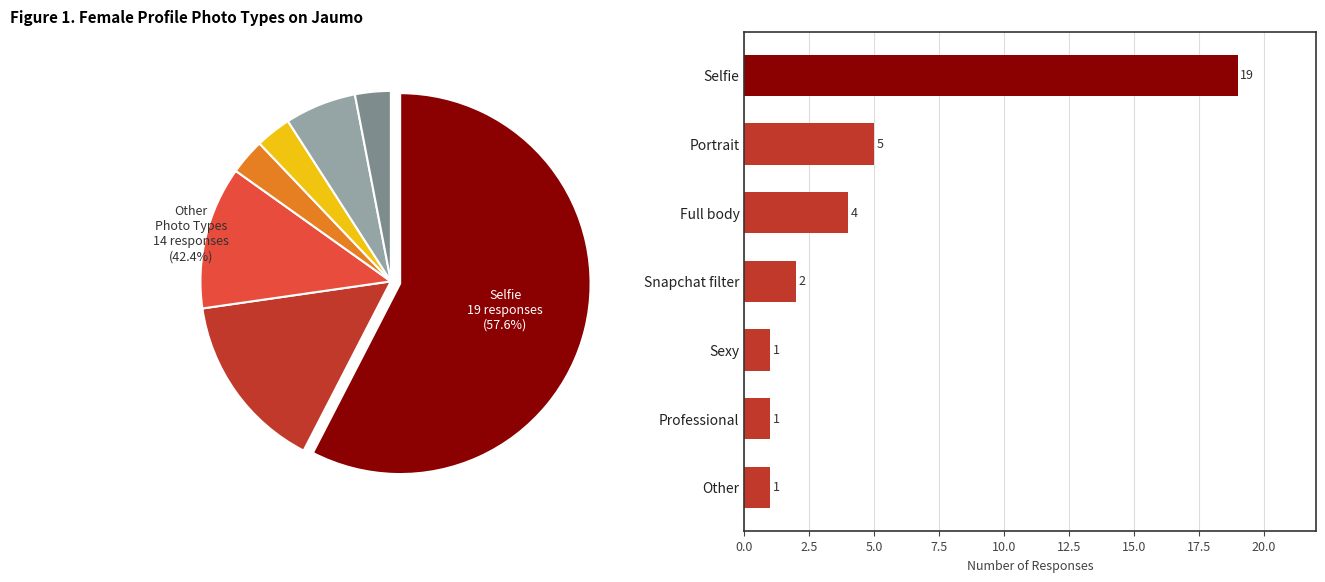

What percentage is the 2.5 slice, to the nearest percent?

15%